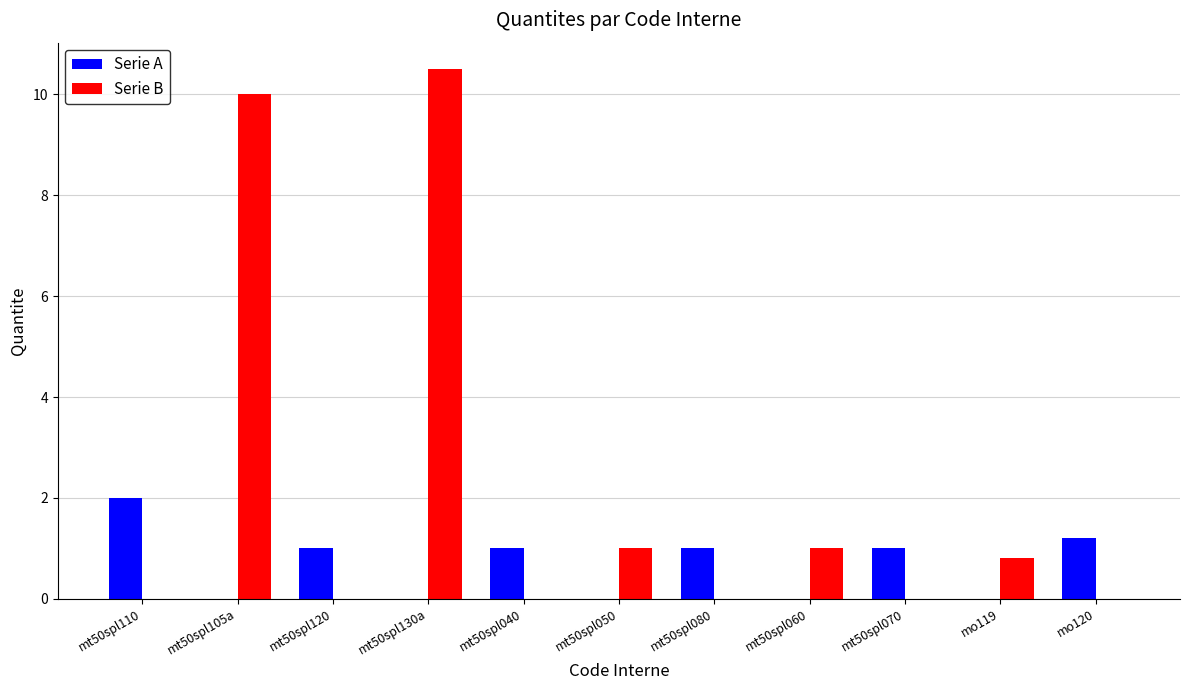

What value does the Serie B series have at mt50spl050?

1.0